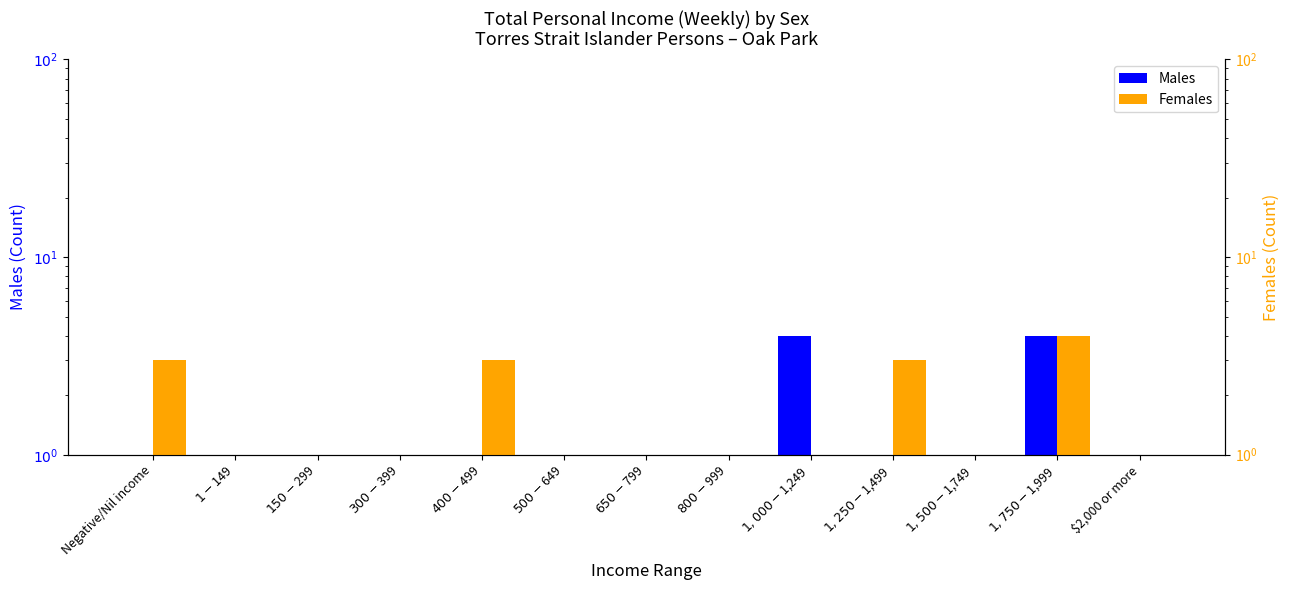

True or false: Males has a value of 1.5 at $2,000 or more.

False